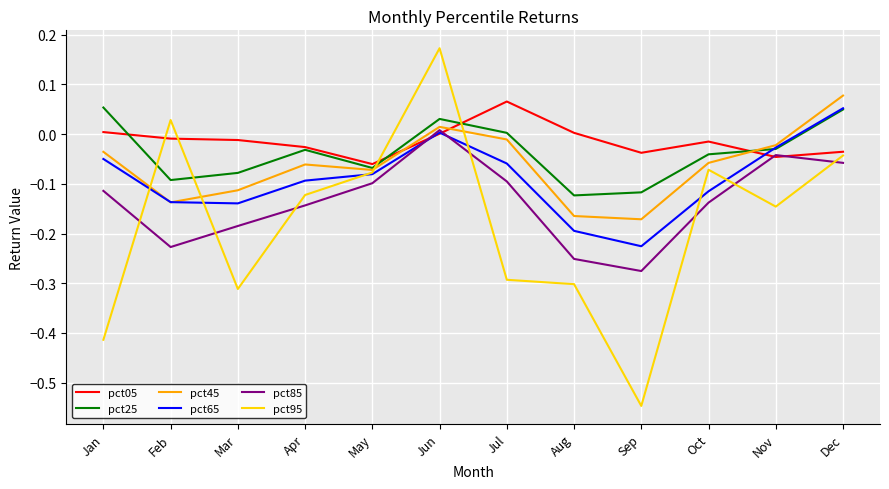

Is it true that pct65 equals -0.1 at Apr?

True